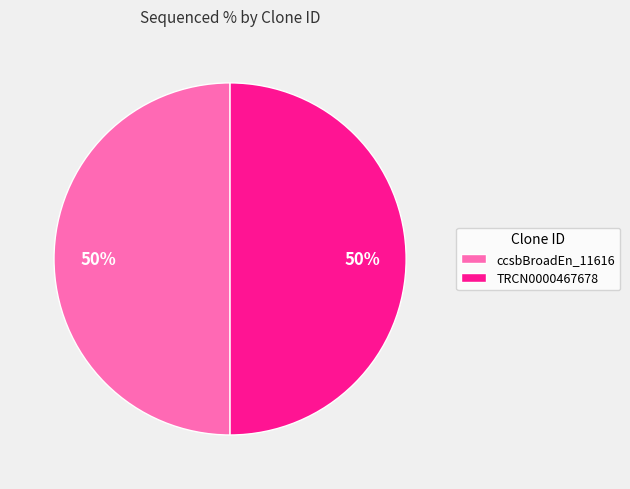

To the nearest percent, what is the difference between the largest and smallest slice percentages?

0%